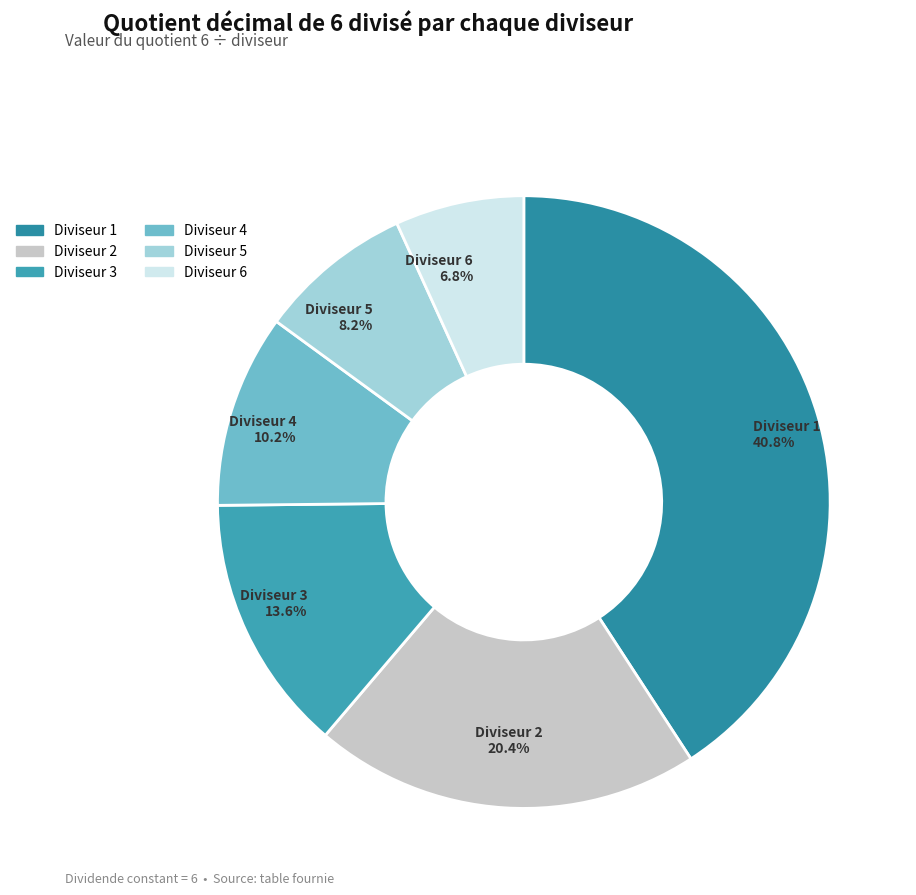

How many slices are in this pie chart?

6